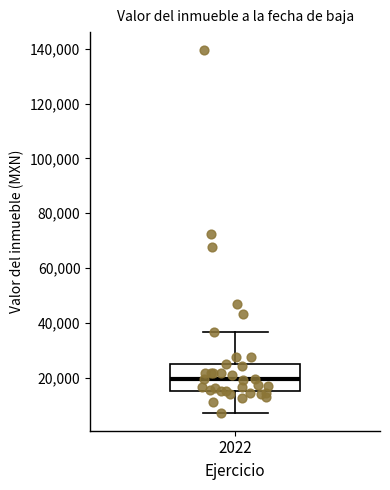

Read this box plot against the y-axis: the position of the median line, the range covered by the box, and the ends of both whiskers. The values are not printed on the chart, so give them approximately, as read against the axis.

median 20000, box 16000 to 24000, whiskers 8000 to 36000